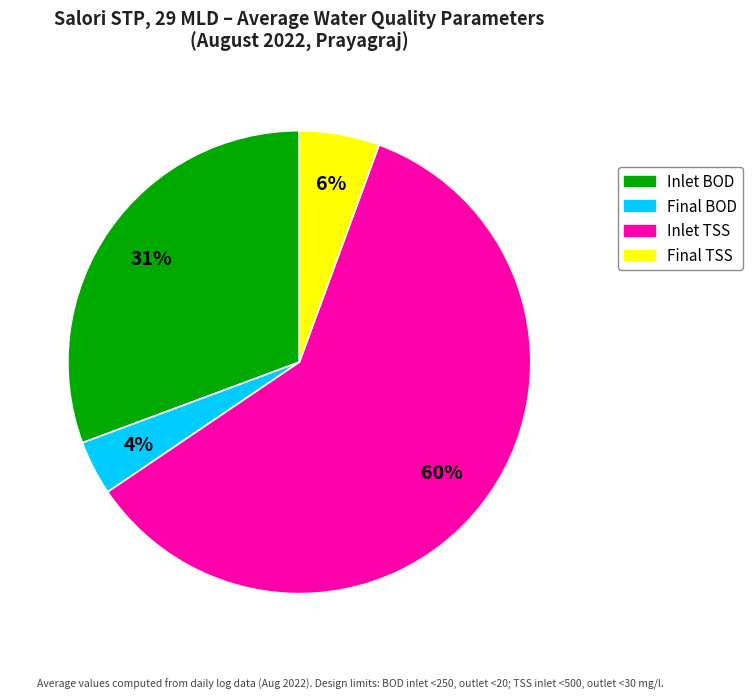

To the nearest percent, what is the average slice percentage?

25%